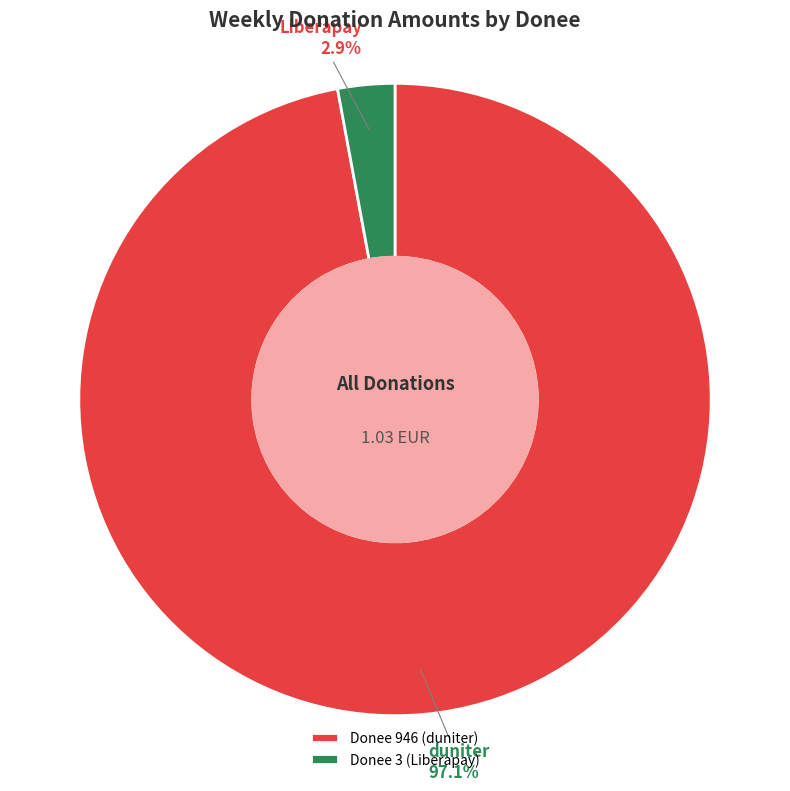

Combined, what portion of the pie is duniter and Liberapay?

100.0%